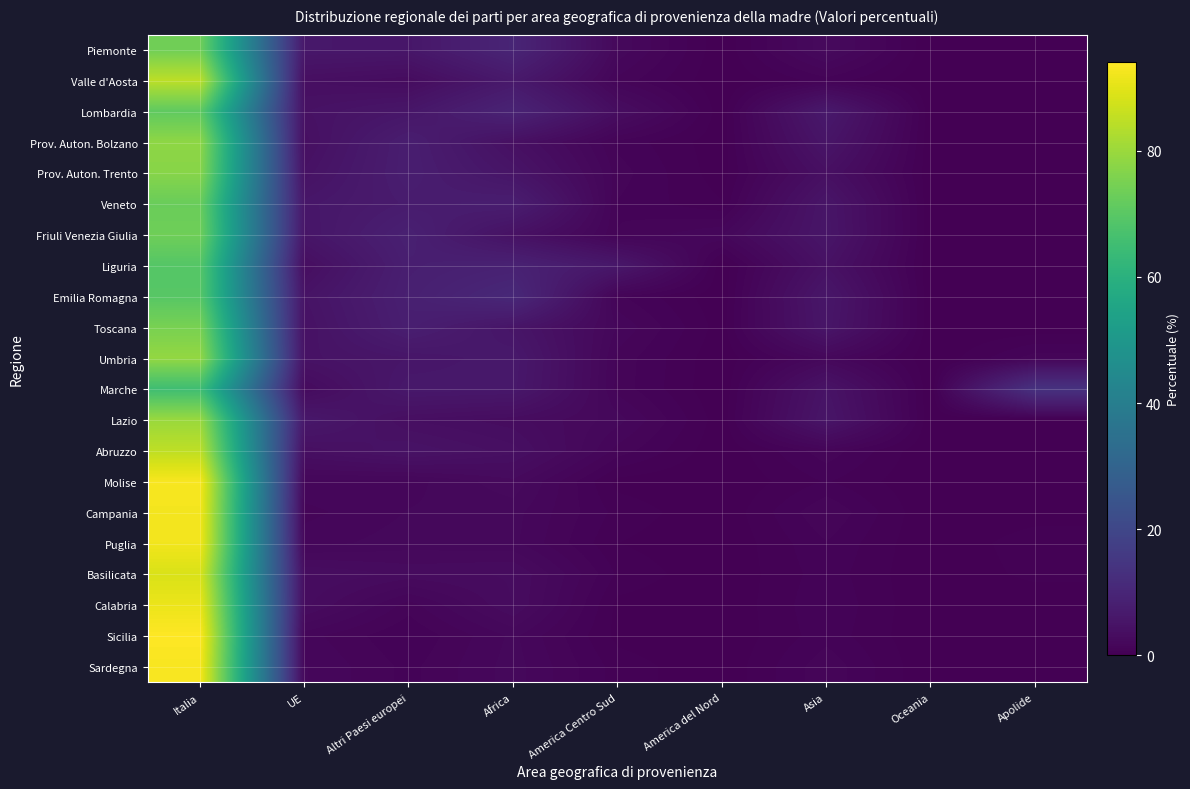

Reading left to right, list all the values displayed in this chart.

Piemonte: Italia=73.8	UE=5.9	Altri Paesi europei=5.8	Africa=9.7	America Centro Sud=2.1	America del Nord=0.0	Asia=2.5	Oceania=0.0	Apolide=0.1
Valle d'Aosta: Italia=84.7	UE=3.7	Altri Paesi europei=3.0	Africa=6.4	America Centro Sud=1.4	America del Nord=0.0	Asia=0.9	Oceania=0.0	Apolide=0.0
Lombardia: Italia=71.1	UE=4.4	Altri Paesi europei=5.6	Africa=9.3	America Centro Sud=3.3	America del Nord=0.1	Asia=6.3	Oceania=0.0	Apolide=0.0
Prov. Auton. Bolzano: Italia=78.2	UE=3.8	Altri Paesi europei=7.7	Africa=4.0	America Centro Sud=1.0	America del Nord=0.1	Asia=5.2	Oceania=0.0	Apolide=0.0
Prov. Auton. Trento: Italia=77.2	UE=4.5	Altri Paesi europei=7.7	Africa=5.2	America Centro Sud=1.3	America del Nord=0.1	Asia=3.9	Oceania=0.0	Apolide=0.1
Veneto: Italia=72.7	UE=5.7	Altri Paesi europei=7.1	Africa=7.7	America Centro Sud=1.1	America del Nord=0.4	Asia=5.3	Oceania=0.0	Apolide=0.1
Friuli Venezia Giulia: Italia=73.6	UE=5.4	Altri Paesi europei=8.4	Africa=4.3	America Centro Sud=1.1	America del Nord=1.8	Asia=5.4	Oceania=0.0	Apolide=0.0
Liguria: Italia=69.3	UE=3.5	Altri Paesi europei=8.0	Africa=8.8	America Centro Sud=5.9	America del Nord=0.0	Asia=4.4	Oceania=0.0	Apolide=0.2
Emilia Romagna: Italia=69.6	UE=4.8	Altri Paesi europei=8.2	Africa=10.6	America Centro Sud=1.2	America del Nord=0.1	Asia=5.6	Oceania=0.0	Apolide=0.0
Toscana: Italia=75.0	UE=4.3	Altri Paesi europei=7.9	Africa=5.3	America Centro Sud=1.8	America del Nord=0.2	Asia=5.4	Oceania=0.0	Apolide=0.1
Umbria: Italia=78.9	UE=4.6	Altri Paesi europei=5.5	Africa=6.2	America Centro Sud=1.3	America del Nord=0.0	Asia=2.1	Oceania=0.0	Apolide=1.3
Marche: Italia=65.2	UE=2.8	Altri Paesi europei=6.2	Africa=6.0	America Centro Sud=1.3	America del Nord=0.0	Asia=4.8	Oceania=0.0	Apolide=13.6
Lazio: Italia=79.8	UE=6.0	Altri Paesi europei=3.7	Africa=3.1	America Centro Sud=2.0	America del Nord=0.1	Asia=5.3	Oceania=0.0	Apolide=0.1
Abruzzo: Italia=84.8	UE=3.8	Altri Paesi europei=4.7	Africa=3.8	America Centro Sud=1.3	America del Nord=0.0	Asia=1.4	Oceania=0.0	Apolide=0.1
Molise: Italia=93.1	UE=1.8	Altri Paesi europei=1.7	Africa=2.5	America Centro Sud=0.2	America del Nord=0.0	Asia=0.8	Oceania=0.0	Apolide=0.0
Campania: Italia=92.5	UE=1.4	Altri Paesi europei=1.9	Africa=2.0	America Centro Sud=0.6	America del Nord=0.1	Asia=1.5	Oceania=0.0	Apolide=0.1
Puglia: Italia=92.3	UE=1.7	Altri Paesi europei=2.0	Africa=1.9	America Centro Sud=0.4	America del Nord=0.0	Asia=1.1	Oceania=0.0	Apolide=0.6
Basilicata: Italia=88.7	UE=3.3	Altri Paesi europei=2.8	Africa=3.0	America Centro Sud=0.7	America del Nord=0.0	Asia=0.9	Oceania=0.0	Apolide=0.5
Calabria: Italia=91.3	UE=3.1	Altri Paesi europei=1.3	Africa=3.0	America Centro Sud=0.2	America del Nord=0.0	Asia=1.1	Oceania=0.0	Apolide=0.0
Sicilia: Italia=94.1	UE=1.6	Altri Paesi europei=0.7	Africa=1.9	America Centro Sud=0.2	America del Nord=0.0	Asia=1.0	Oceania=0.0	Apolide=0.3
Sardegna: Italia=93.1	UE=1.9	Altri Paesi europei=1.0	Africa=2.0	America Centro Sud=0.6	America del Nord=0.1	Asia=1.4	Oceania=0.0	Apolide=0.0